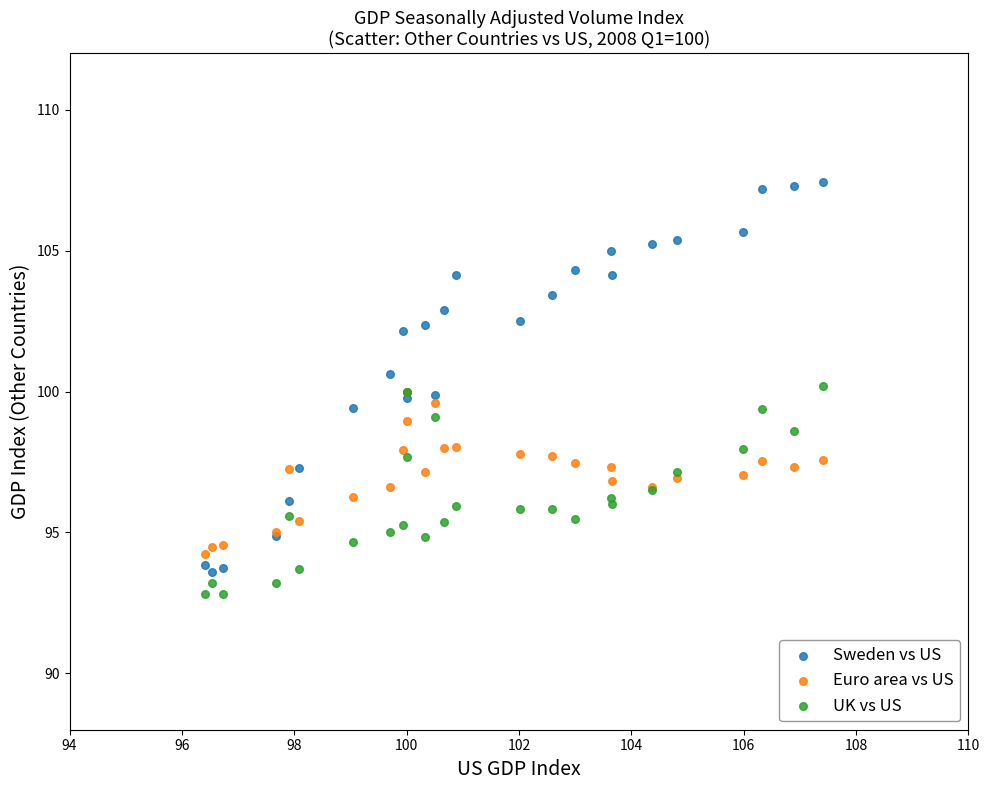

Which series contains the highest Y value?

Sweden vs US